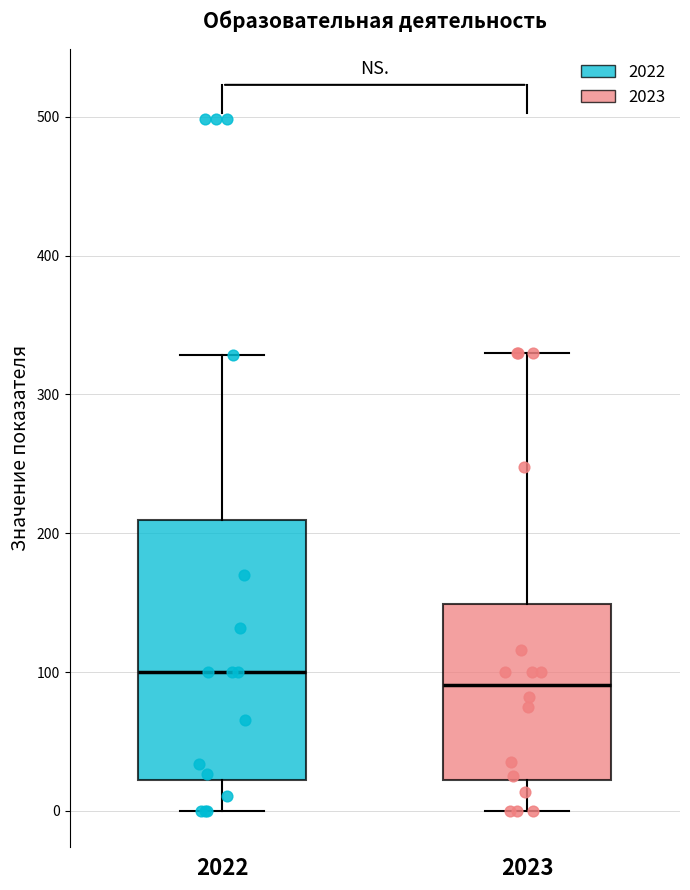

Where does the lower whisker of the box at x = 2022 end on the y-axis? The values are not printed on the chart, so give them approximately, as read against the axis.

0